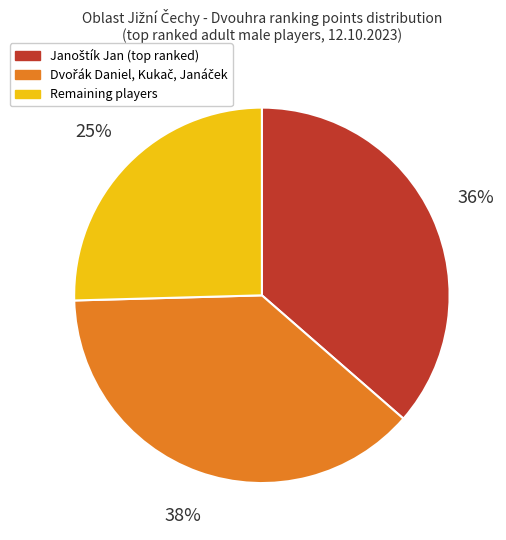

Is it true that Remaining players is 25% of the pie?

True